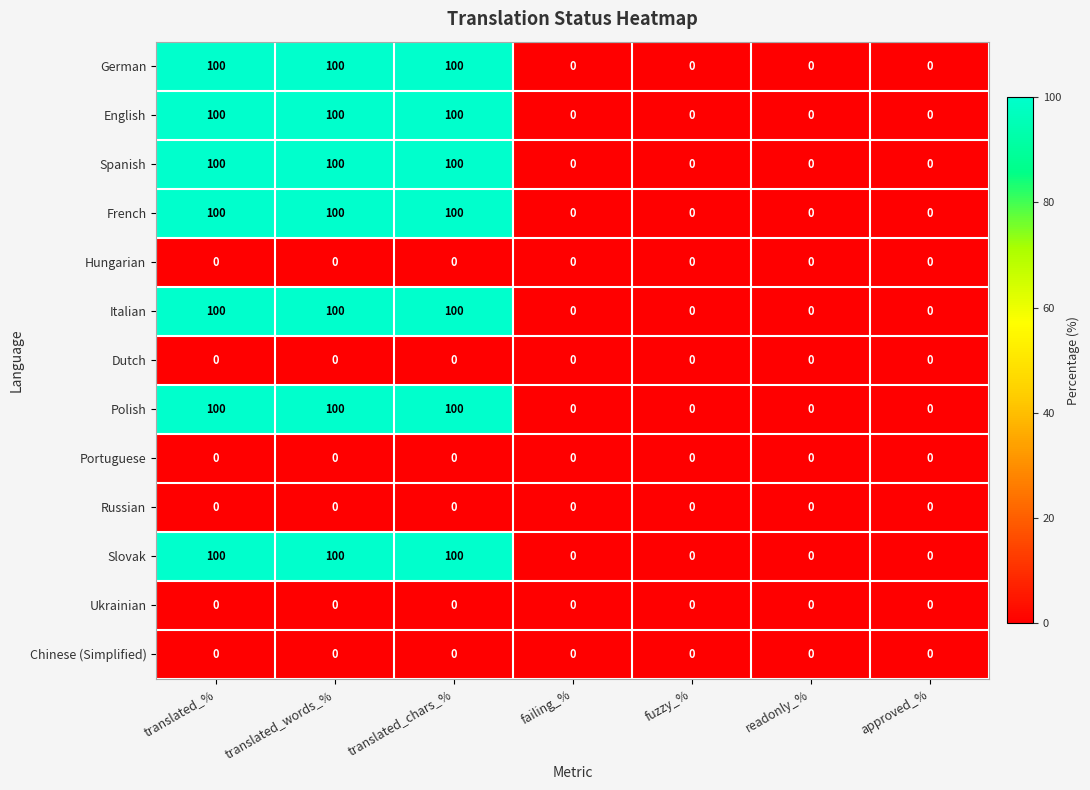

What is the greatest value displayed?

100